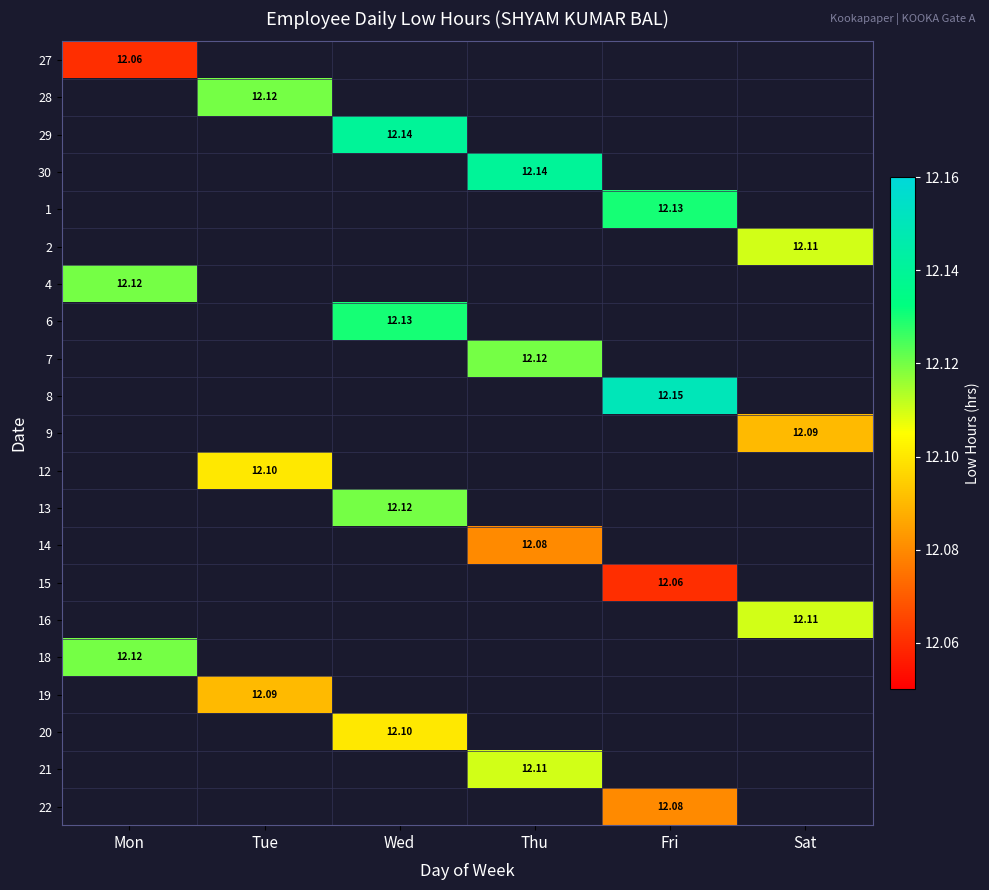

Between Mon and Thu, which is larger?

Thu